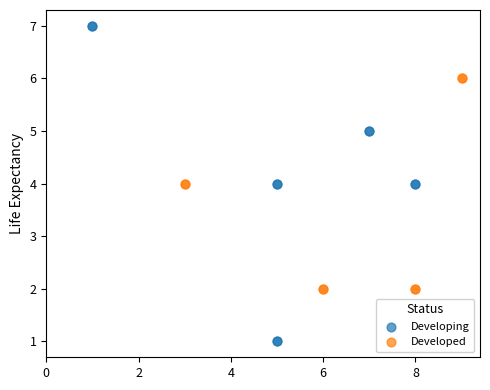

Which series contains the highest Y value?

Developing